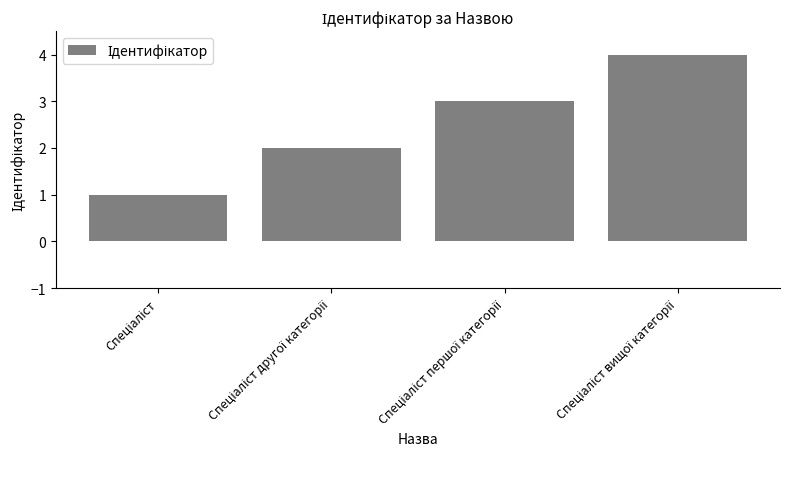

What is the difference between the maximum and minimum values?

3